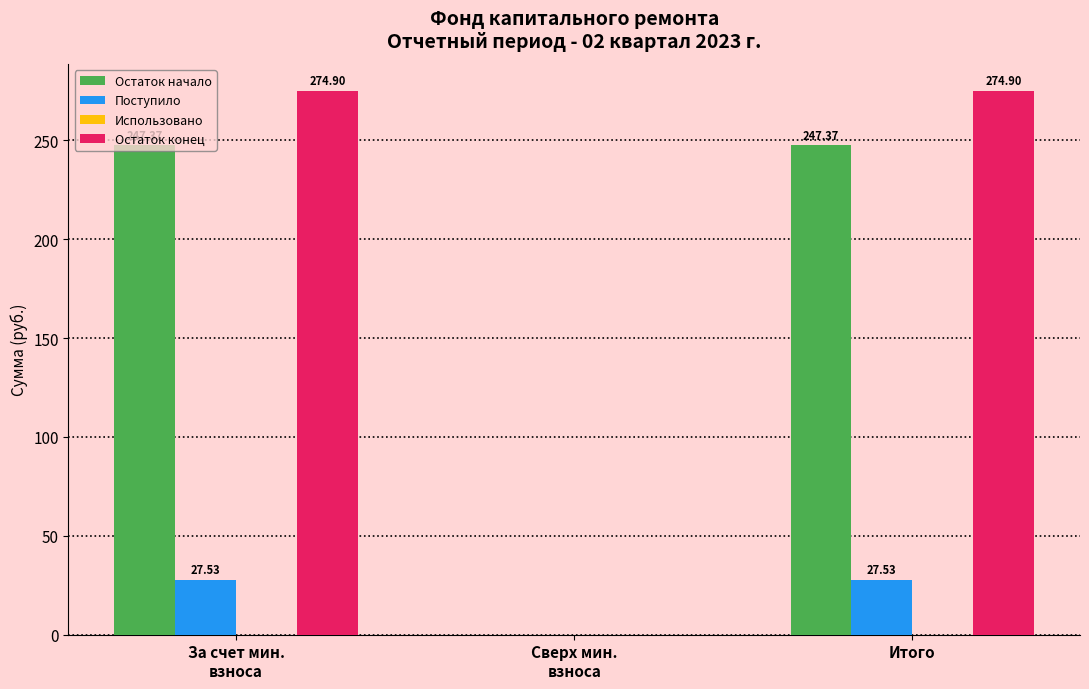

What is the sum of all Остаток конец values?

549.8